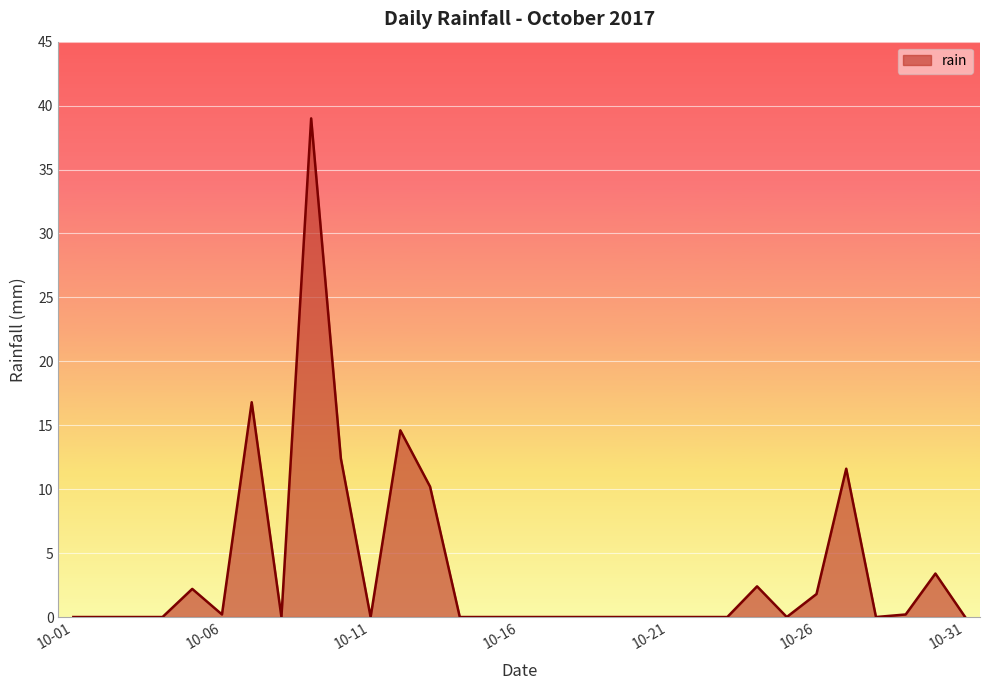

Reading right to left, extract all data points from this chart.

0.0	3.4	0.2	0.0	11.6	1.8	0.0	2.4	0.0	0.0	0.0	0.0	0.0	0.0	0.0	0.0	0.0	0.0	10.2	14.6	0.0	12.4	39.0	0.0	16.8	0.2	2.2	0.0	0.0	0.0	0.0